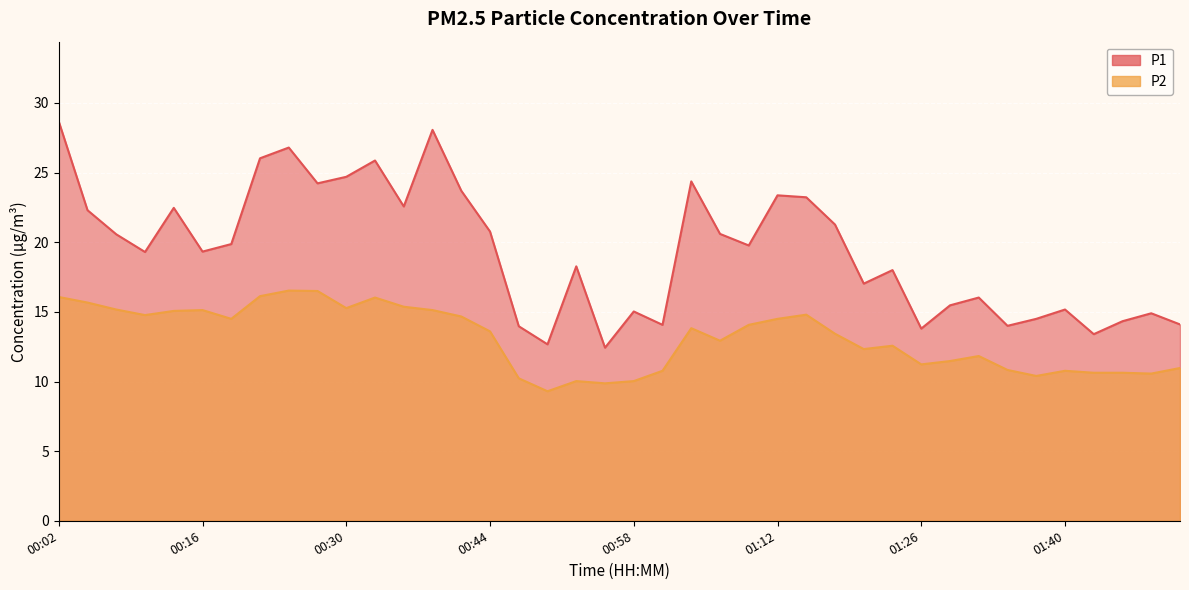

What is the difference between the maximum and minimum values in the P1 series?

16.2